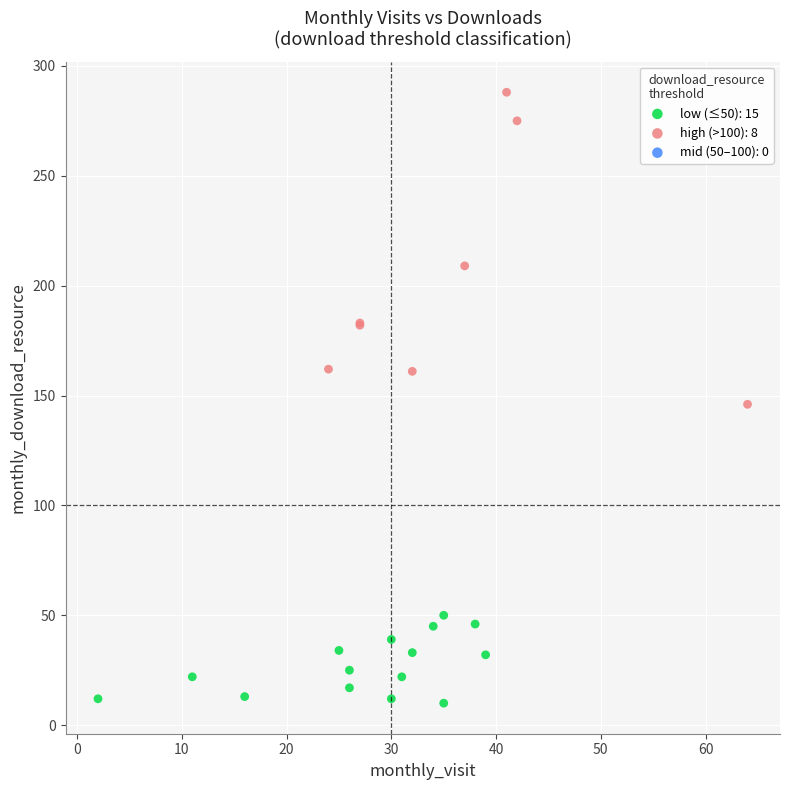

Which series contains the highest Y value?

high (>100): 8